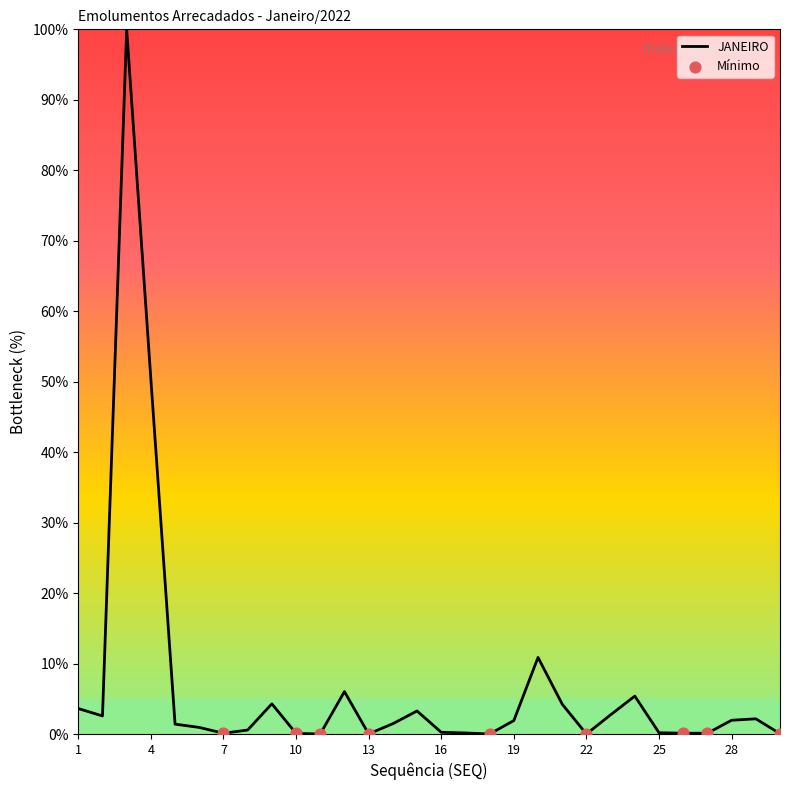

What is the difference between the maximum and minimum values?

100.0